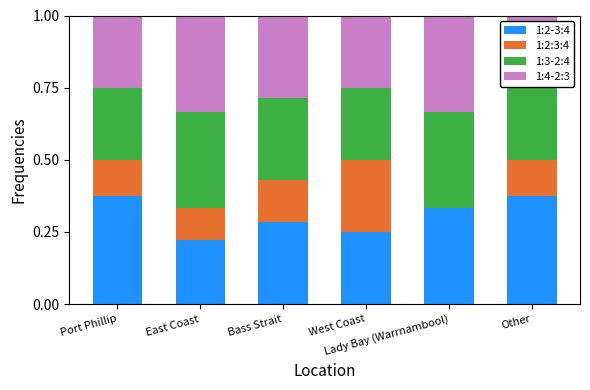

What is the label of the 1st bar from the left?

Port Phillip